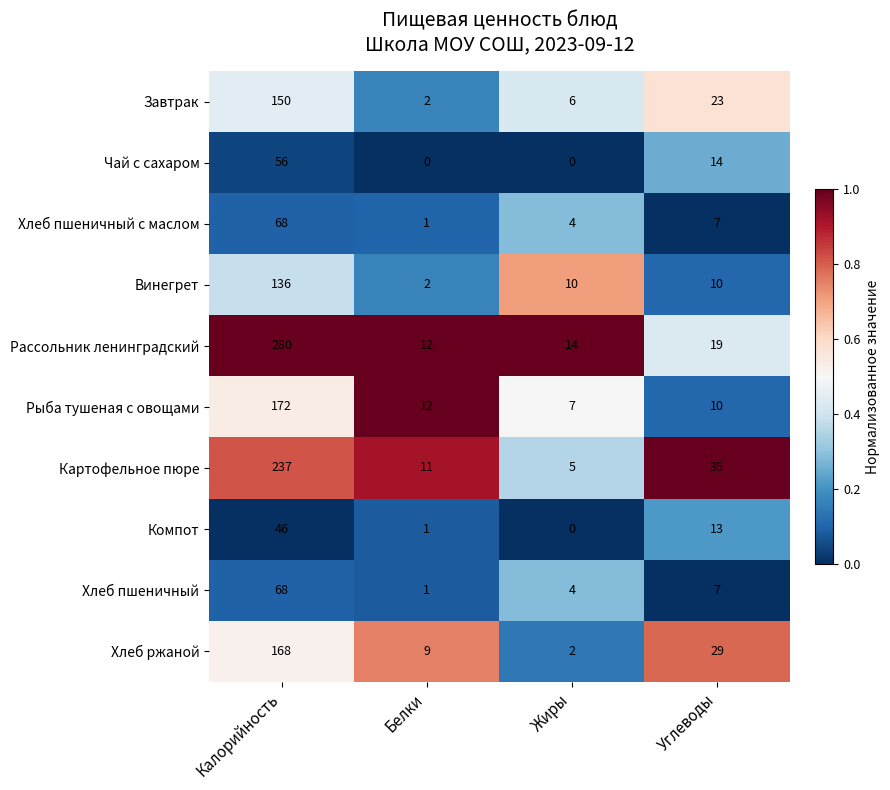

Which series has the widest spread of values?

Рассольник ленинградский